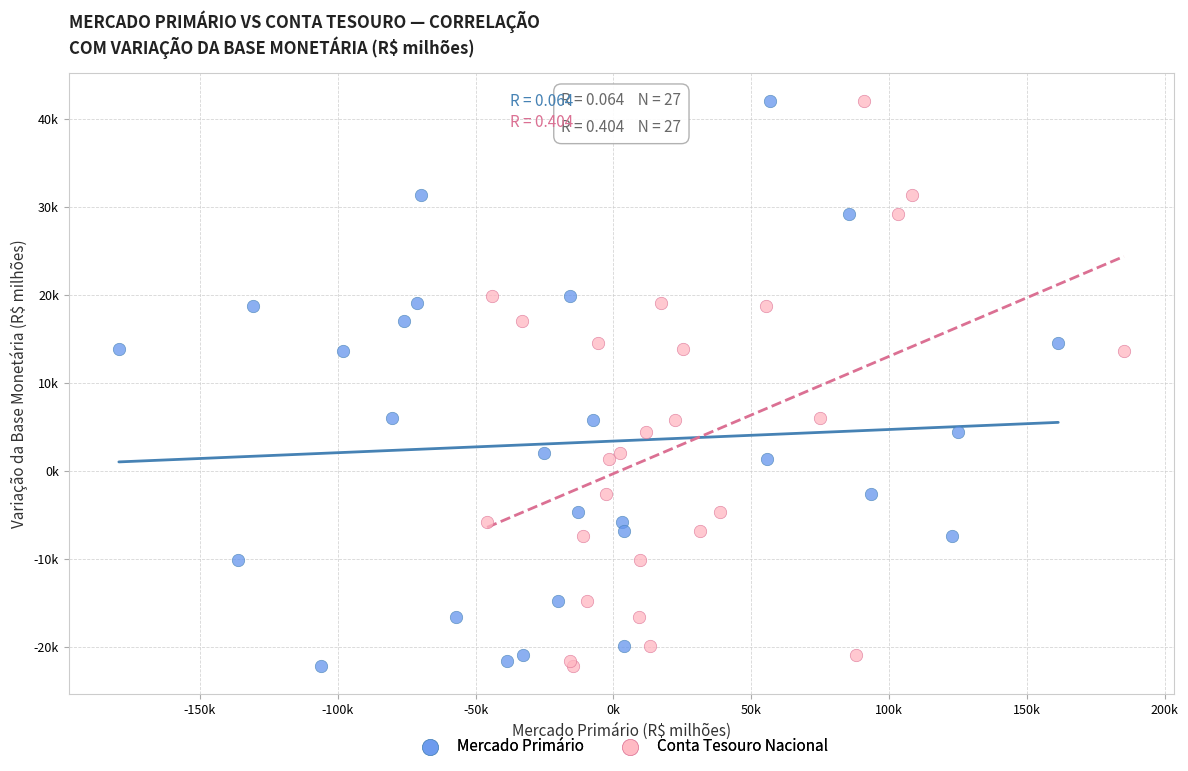

What are all the series names shown in the legend?

Mercado Primário, Conta Tesouro Nacional